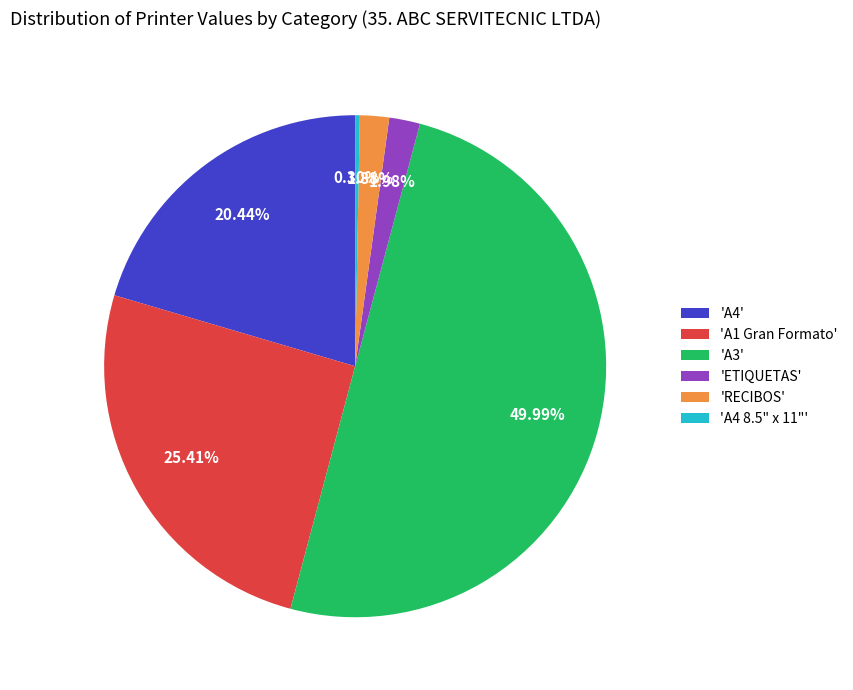

What is the largest slice in the pie chart?

'A3'